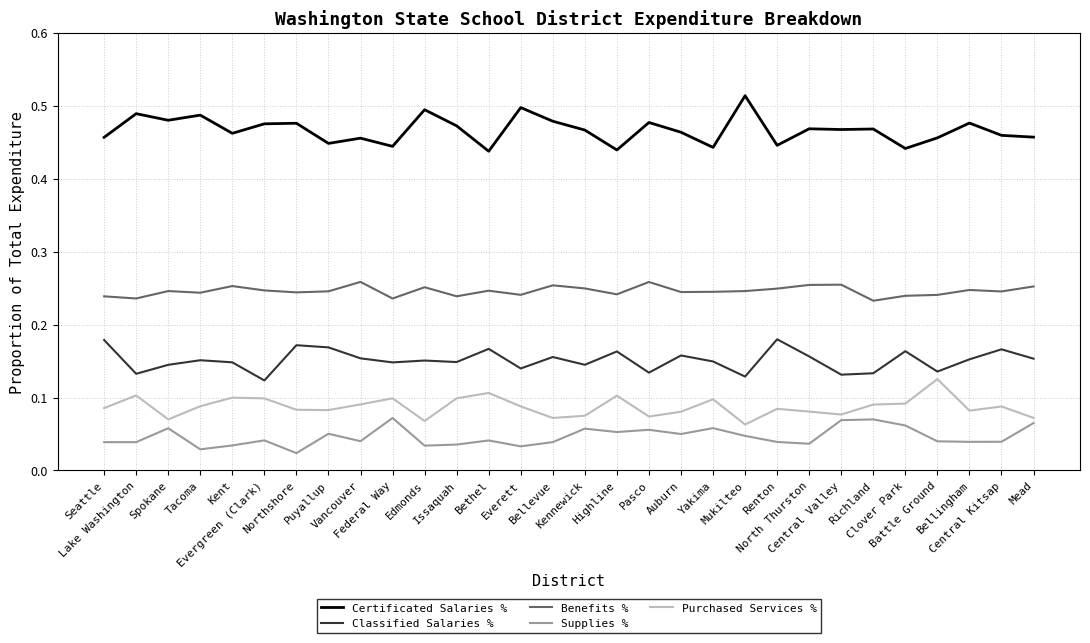

True or false: Supplies % and Certificated Salaries % intersect in this chart.

False